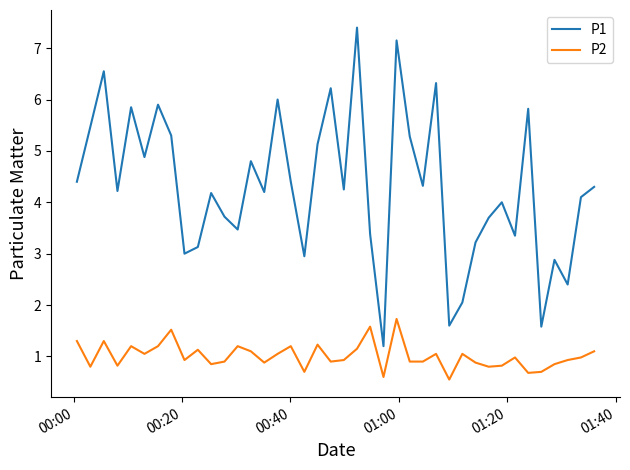

What is the maximum value shown in the chart?

7.4